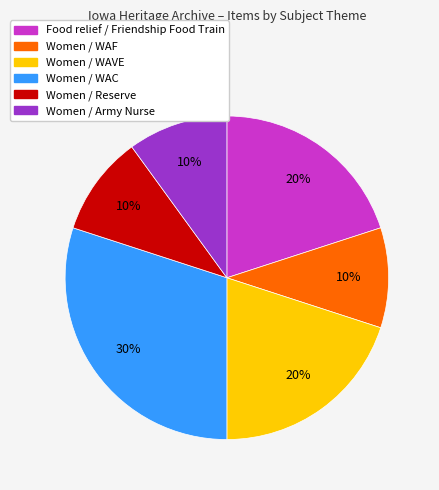

To the nearest percent, what is the average slice percentage?

17%